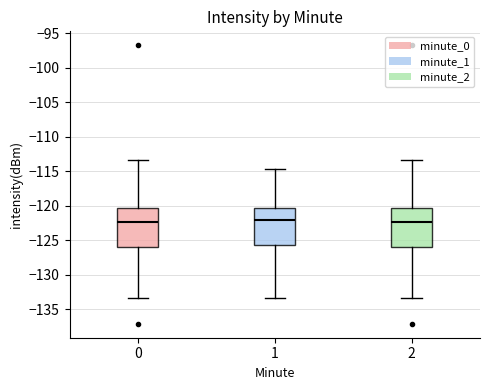

Reading left to right, transcribe this box plot: for each box, give where its median line is, the range the box spans, and where its two whiskers end, as read against the y-axis. The values are not printed on the chart, so give them approximately, as read against the axis.

0: median -122.5, box -126.0 to -120.5, whiskers -133.5 to -113.5
1: median -122.0, box -125.5 to -120.5, whiskers -133.5 to -114.5
2: median -122.5, box -126.0 to -120.5, whiskers -133.5 to -113.5